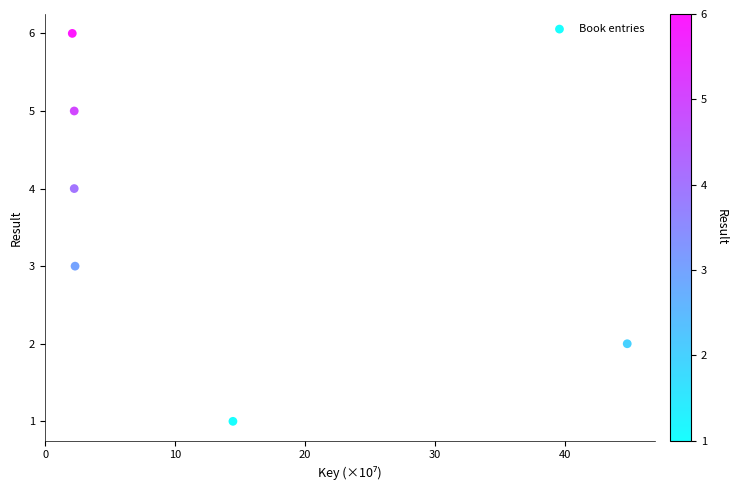

What is the range of Y values (max minus min)?

5